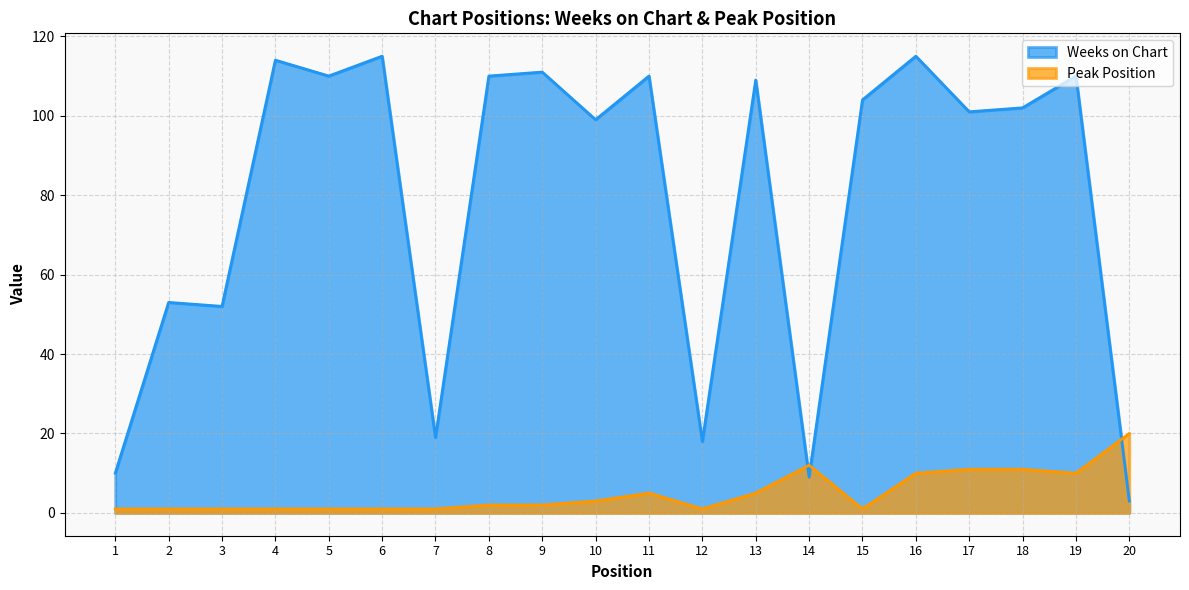

What is the sum of all Weeks on Chart values?

1574